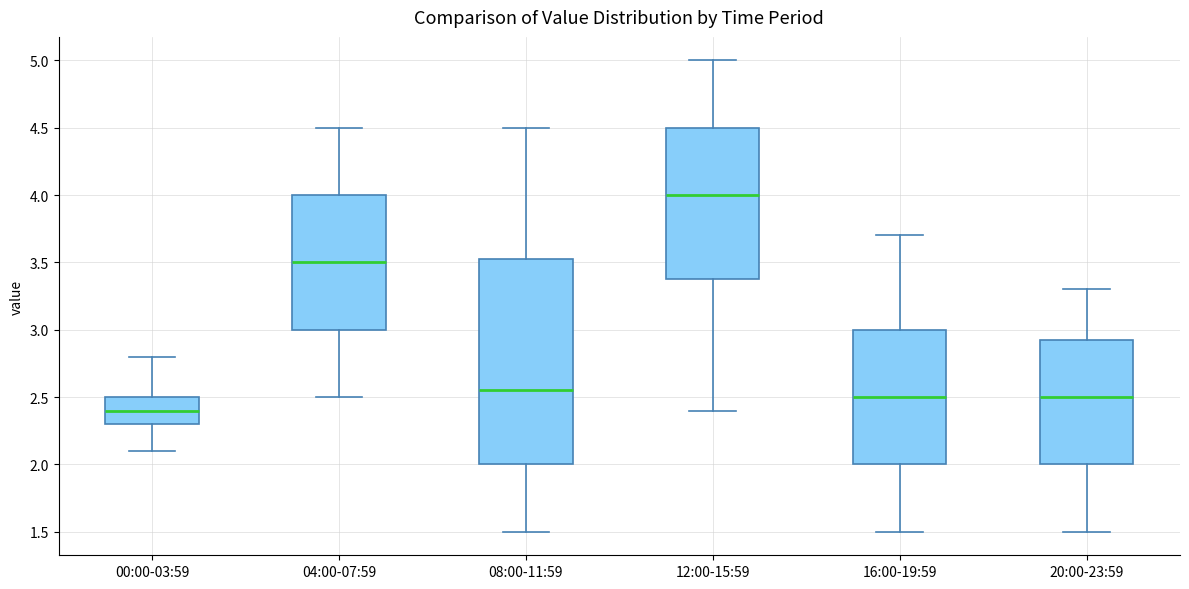

Reading left to right, transcribe this box plot: for each box, give where its median line is, the range the box spans, and where its two whiskers end, as read against the y-axis. The values are not printed on the chart, so give them approximately, as read against the axis.

00:00-03:59: median 2.40, box 2.30 to 2.50, whiskers 2.10 to 2.80
04:00-07:59: median 3.50, box 3.00 to 4.00, whiskers 2.50 to 4.50
08:00-11:59: median 2.55, box 2.00 to 3.55, whiskers 1.50 to 4.50
12:00-15:59: median 4.00, box 3.40 to 4.50, whiskers 2.40 to 5.00
16:00-19:59: median 2.50, box 2.00 to 3.00, whiskers 1.50 to 3.70
20:00-23:59: median 2.50, box 2.00 to 2.95, whiskers 1.50 to 3.30